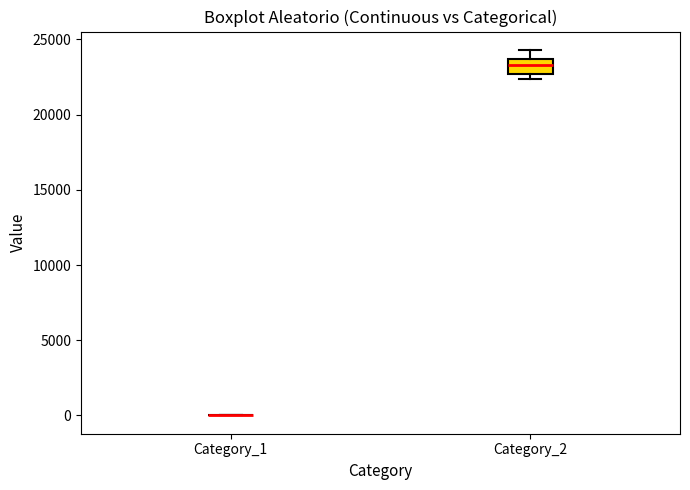

Reading left to right, read every box against the y-axis: the position of its median line, the range the box covers, and the ends of its whiskers. The values are not printed on the chart, so give them approximately, as read against the axis.

Category_1: box collapsed to a line at 0, whiskers 0 to 0
Category_2: median 23500 (inside the box), box 22500 to 23500, whiskers 22500 (just below the box's lower edge) to 24500